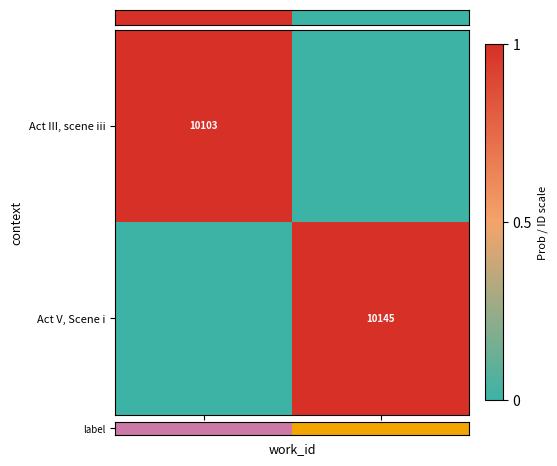

The Act V, Scene i series shows 17690 at 3913. True or false?

False